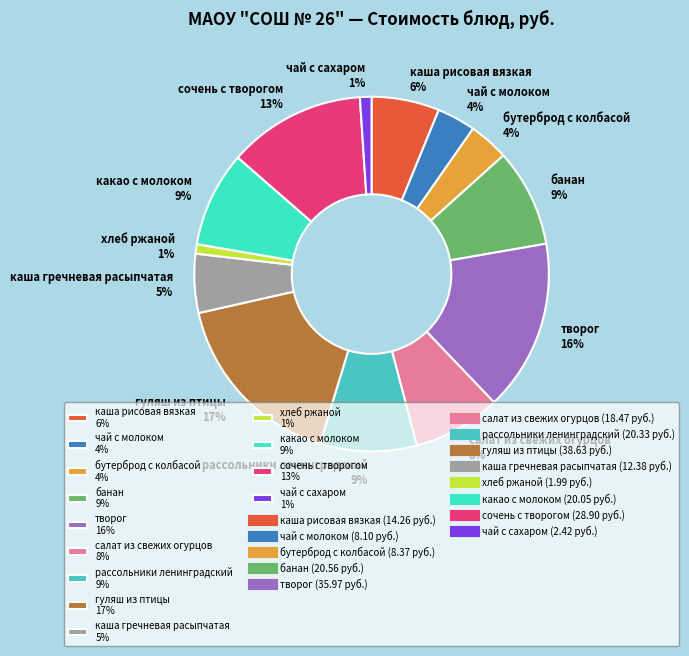

To the nearest percent, what is the combined percentage of сочень с творогом 13% and каша рисовая вязкая 6%?

19%